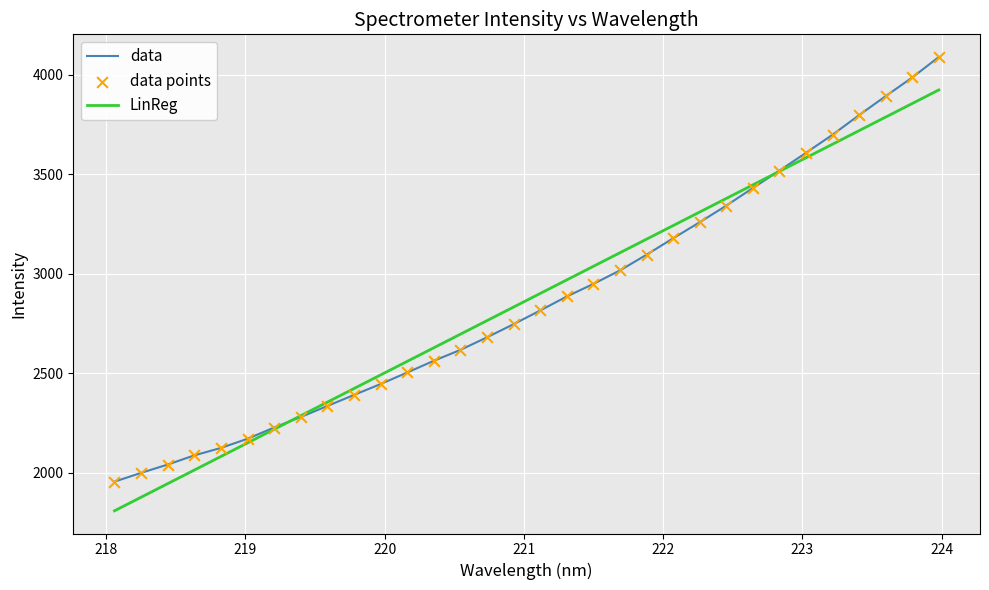

What is the lowest value of the data series?

1955.5